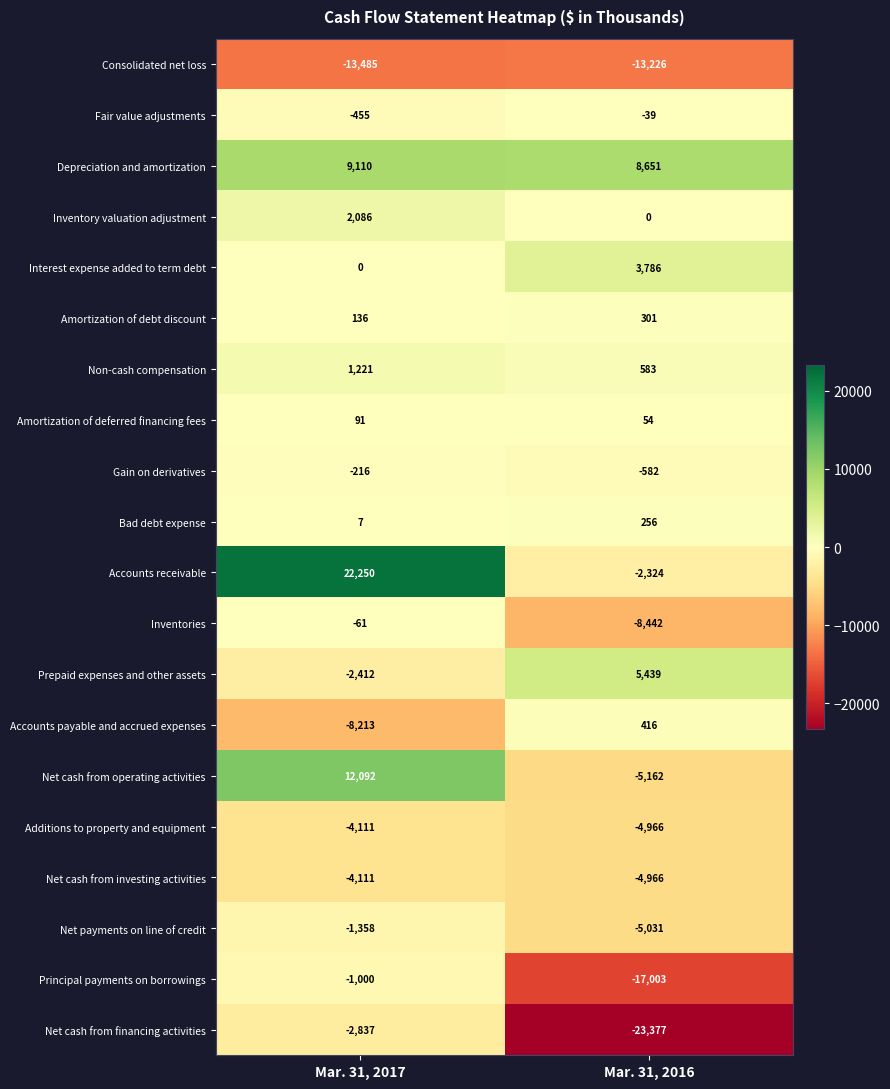

What is the maximum value shown in the chart?

22250